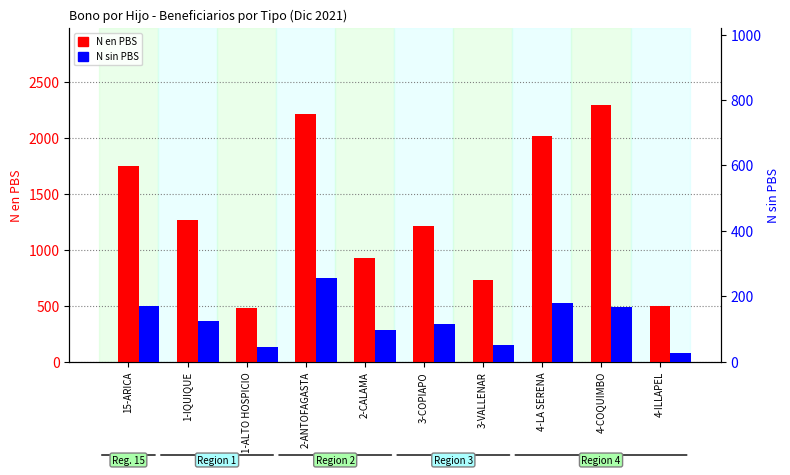

Rank the series at 15-ARICA from highest to lowest value.

N en PBS, N sin PBS